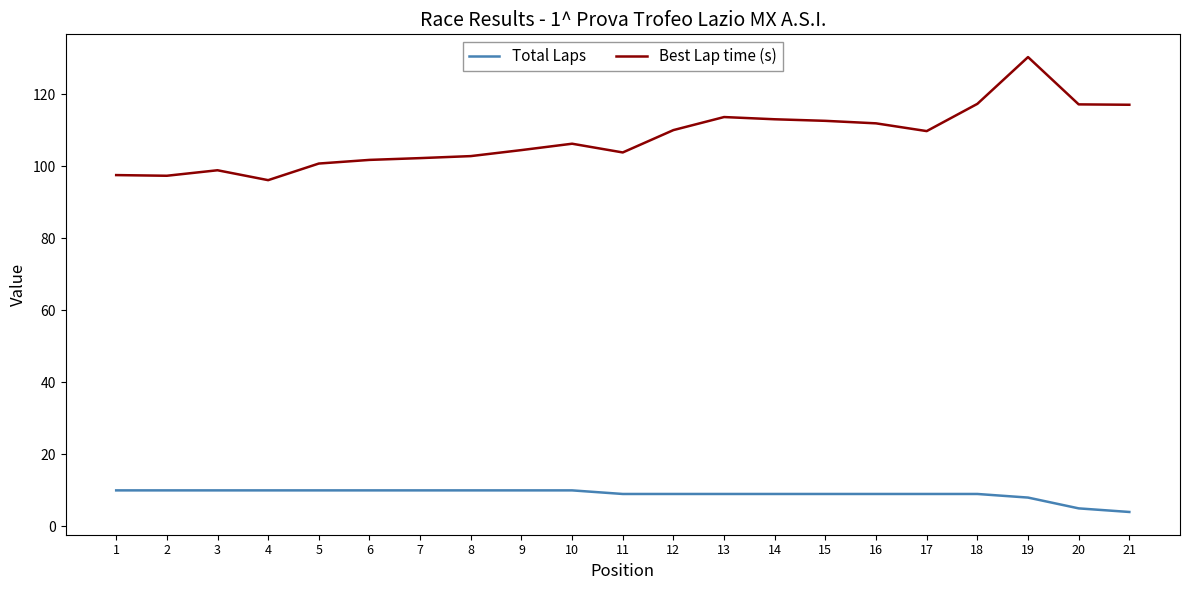

What are all the series names shown in the legend?

Total Laps, Best Lap time (s)